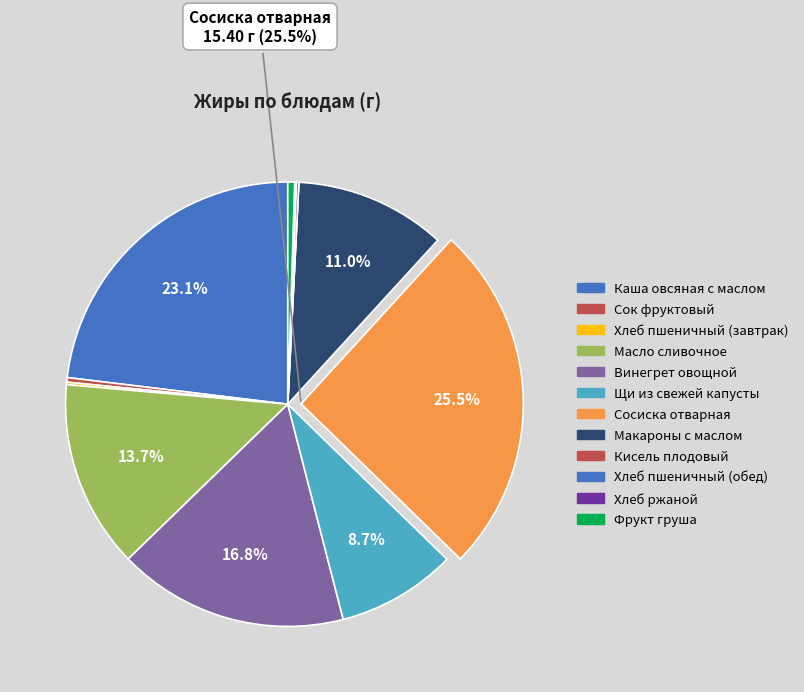

The Сок фруктовый slice represents 8% of the pie. True or false?

False